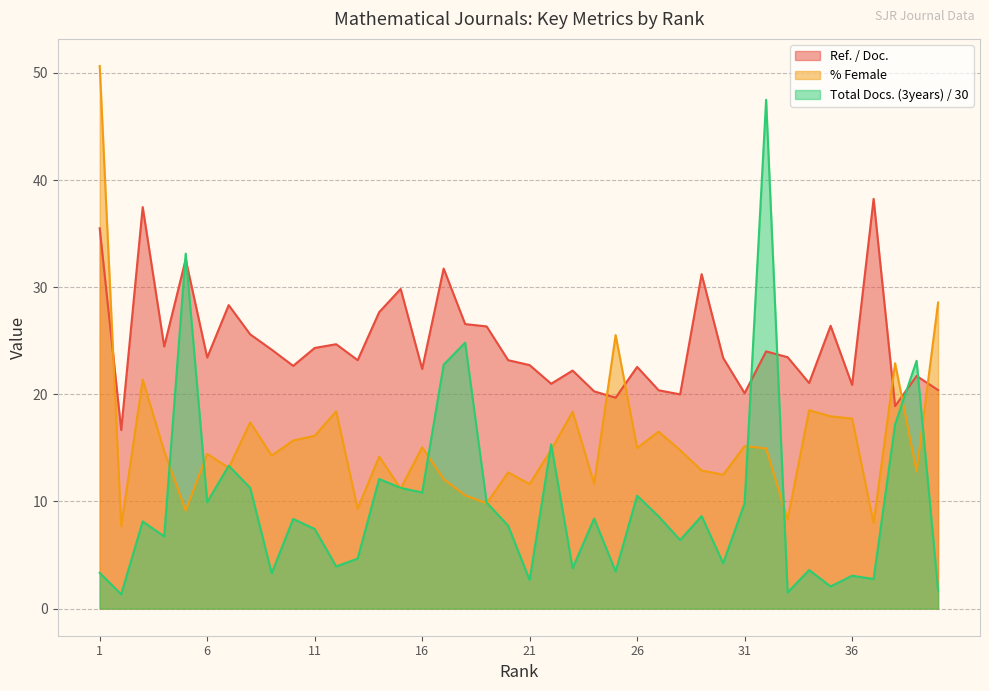

Which series has the largest total across all categories?

Ref. / Doc.